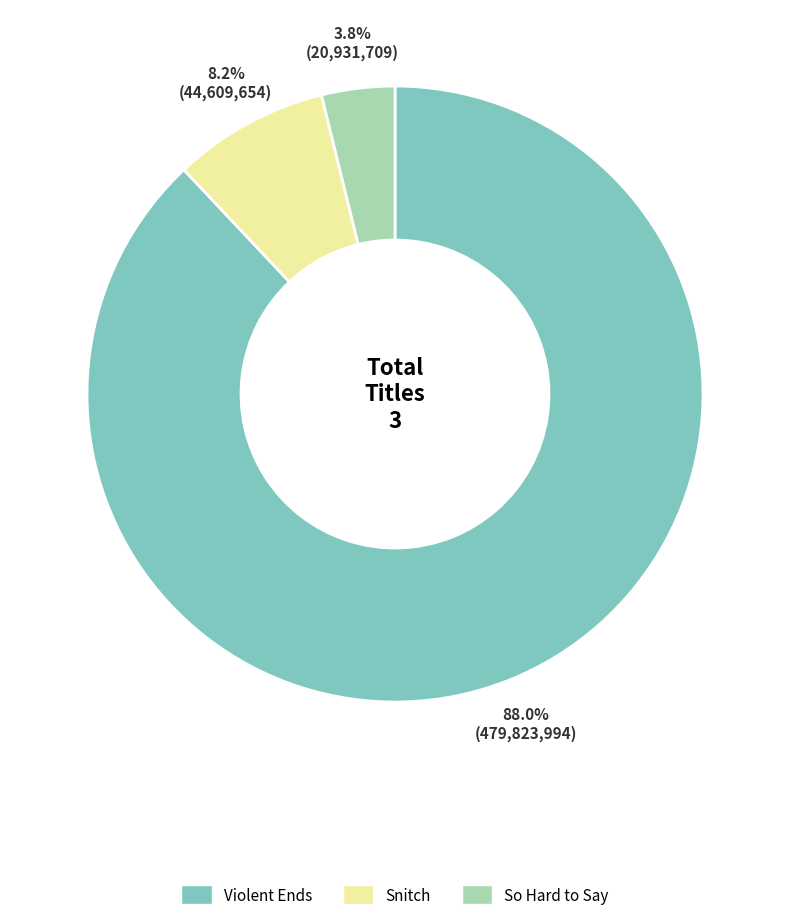

How many segments does this pie chart have?

3